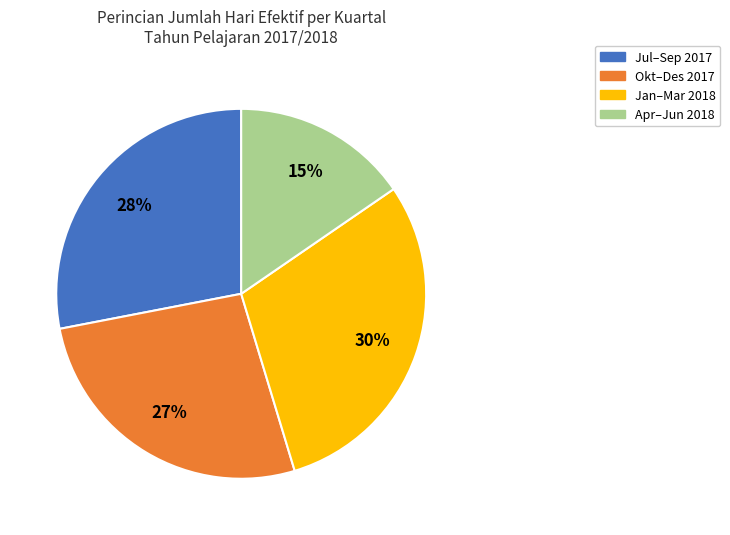

What is the smallest slice in the pie chart?

Apr–Jun 2018